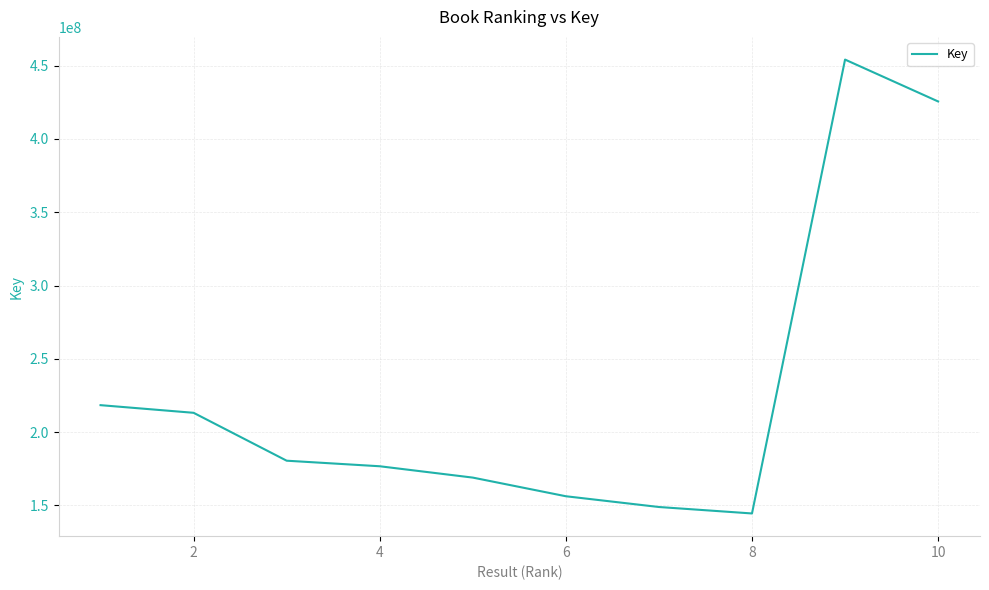

What is the greatest value displayed?

454173657